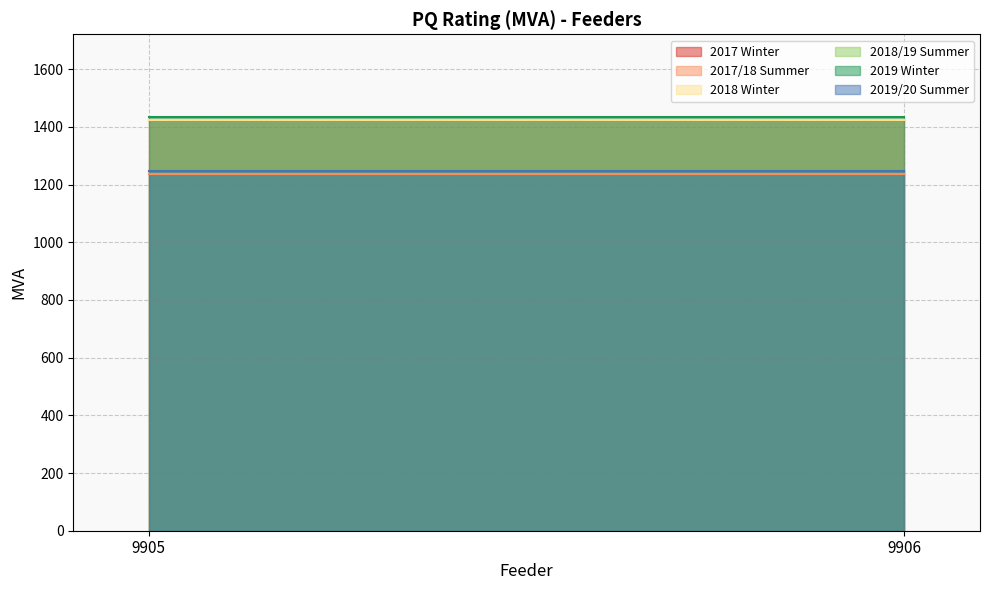

Reading right to left, what are all the values shown in this chart?

2017 Winter: 1423	1423
2017/18 Summer: 1236	1236
2018 Winter: 1423	1423
2018/19 Summer: 1246	1246
2019 Winter: 1434	1434
2019/20 Summer: 1246	1246